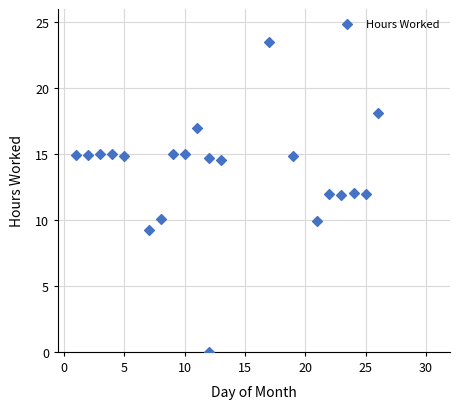

What is the range of Y values (max minus min)?

23.5